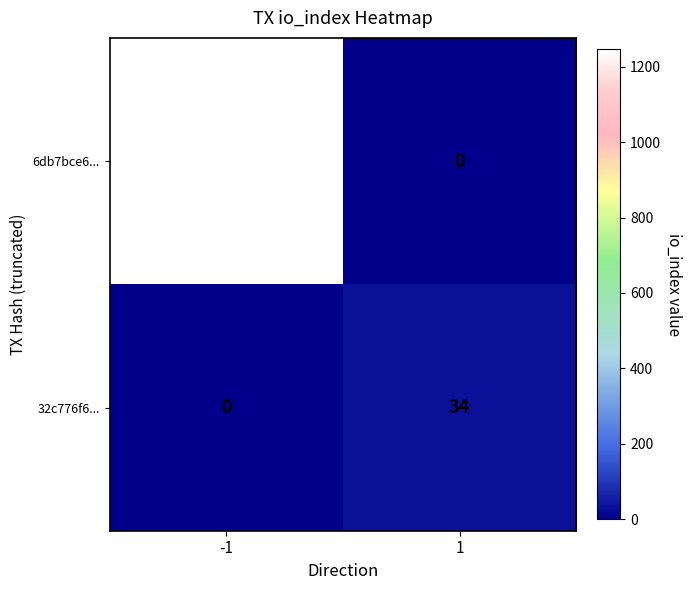

What is the spread (max minus min) of values at 1?

34